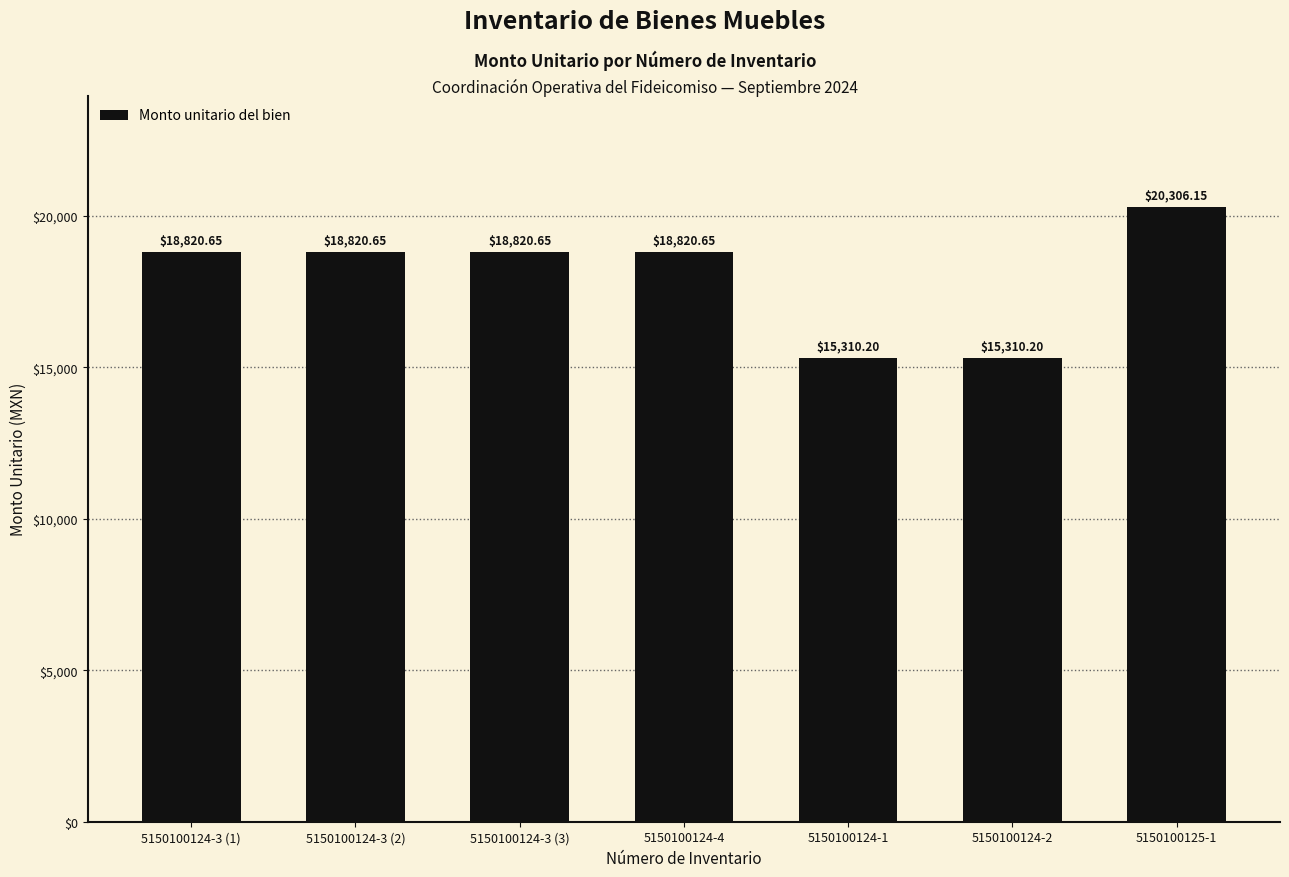

What is the label of the 4th bar from the left?

5150100124-4